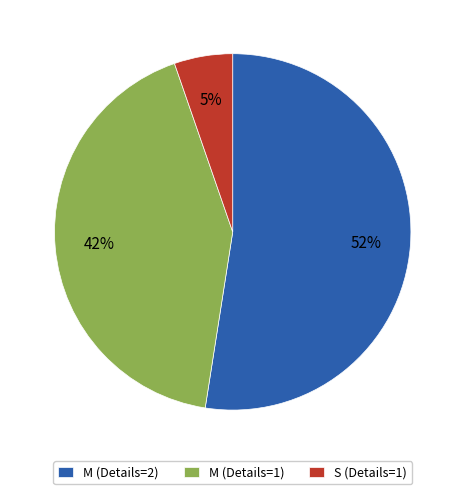

To the nearest percent, what percentage of the pie is S (Details=1)?

5%